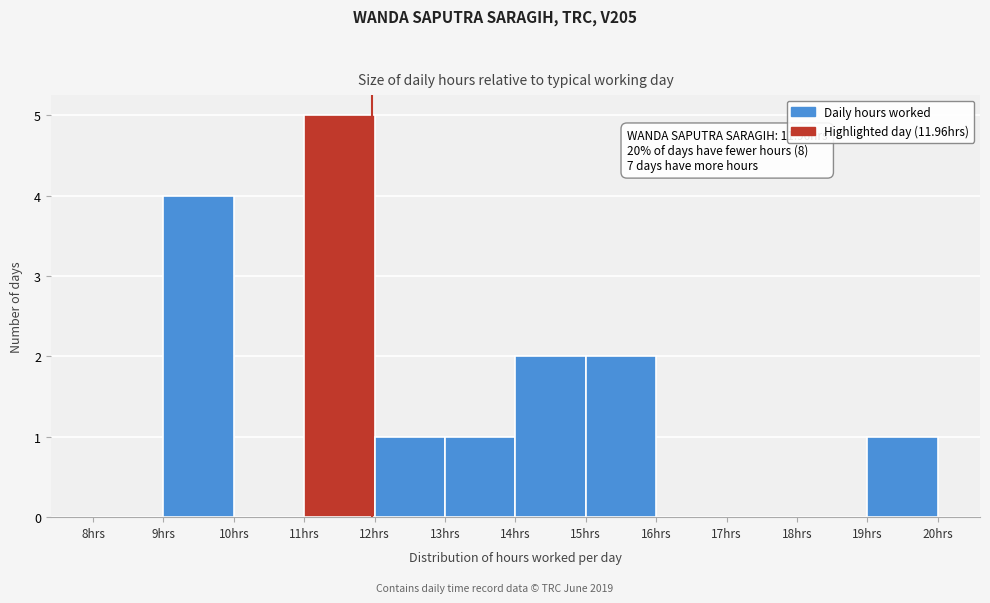

Which range on the x-axis has the tallest bar?

11 to 12